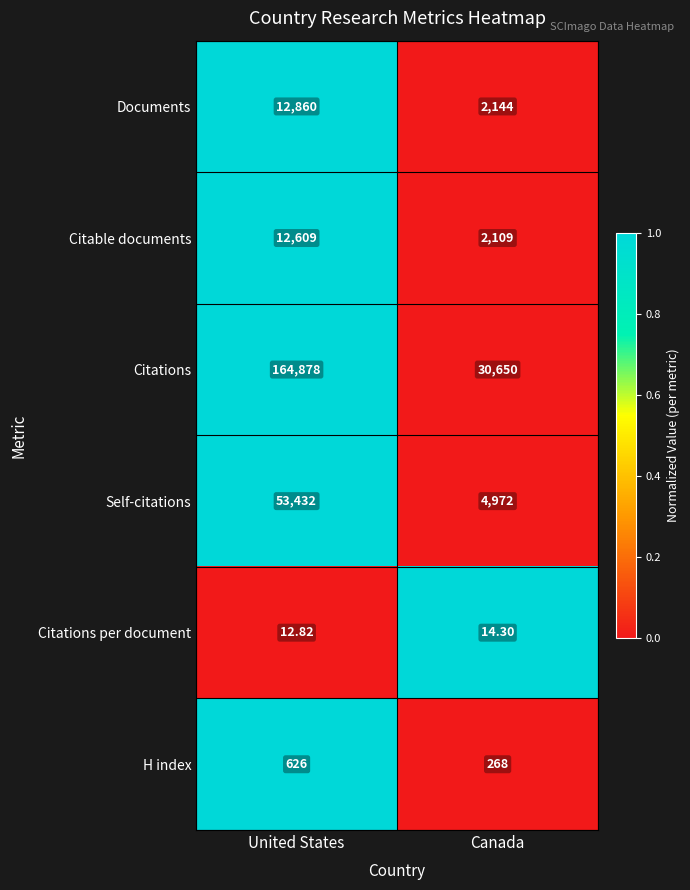

What is the spread (max minus min) of values at Canada?

30635.7